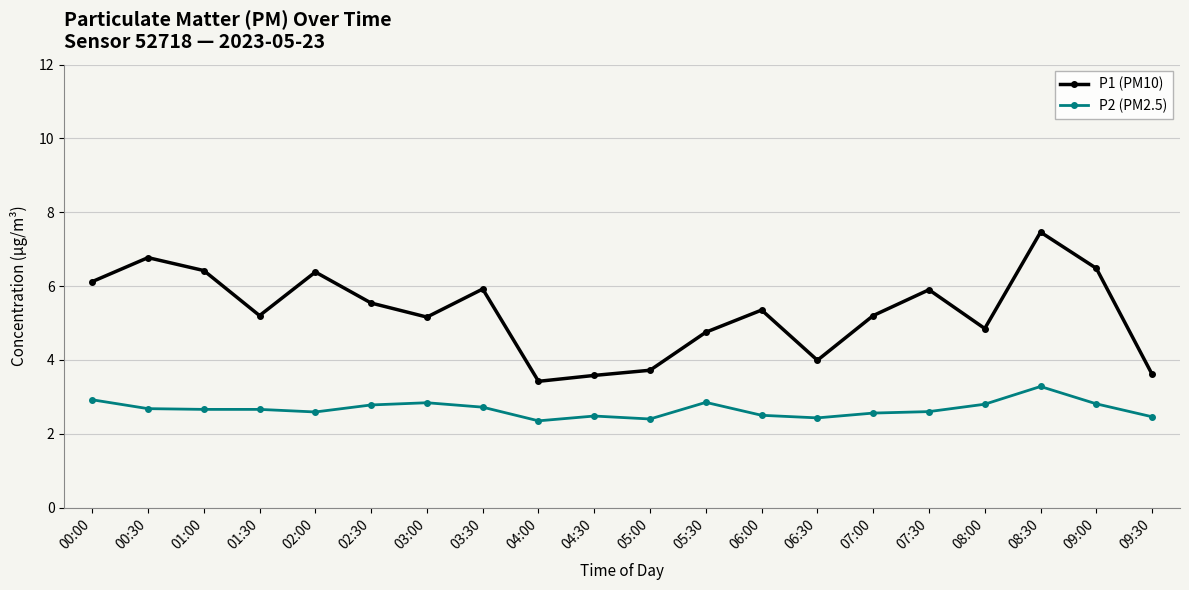

What is the difference between the highest and lowest values at 02:30?

2.8